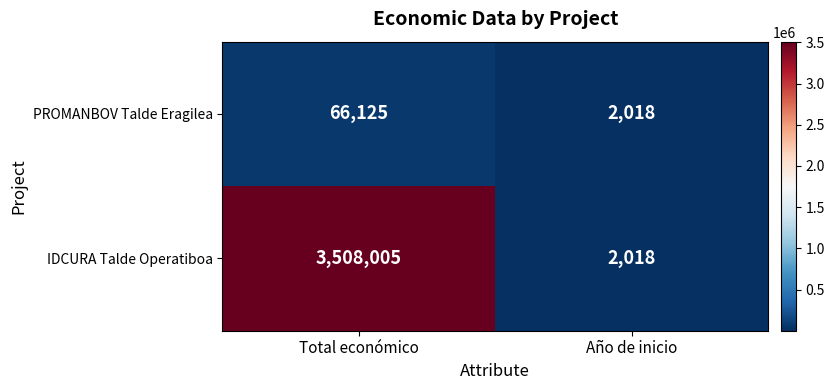

The value of IDCURA Talde Operatiboa at Año de inicio is 1123. True or false?

False